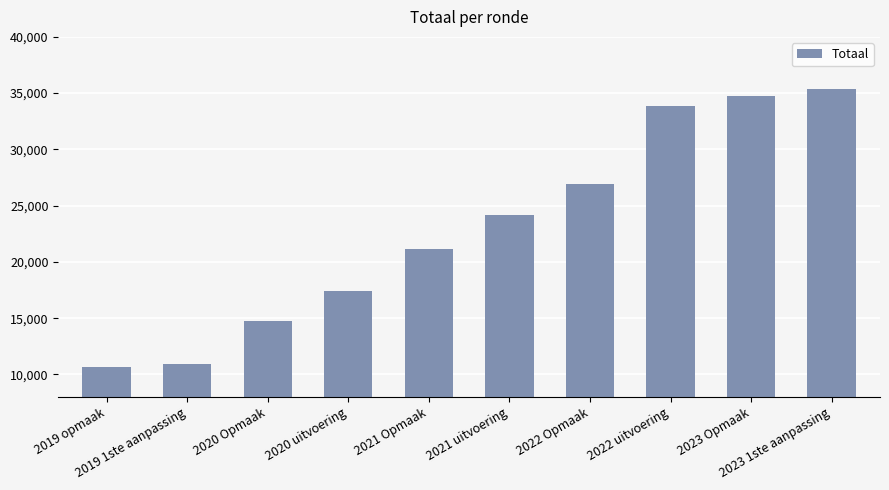

What is the sum of the values at 2020 uitvoering and 2022 Opmaak?

44376